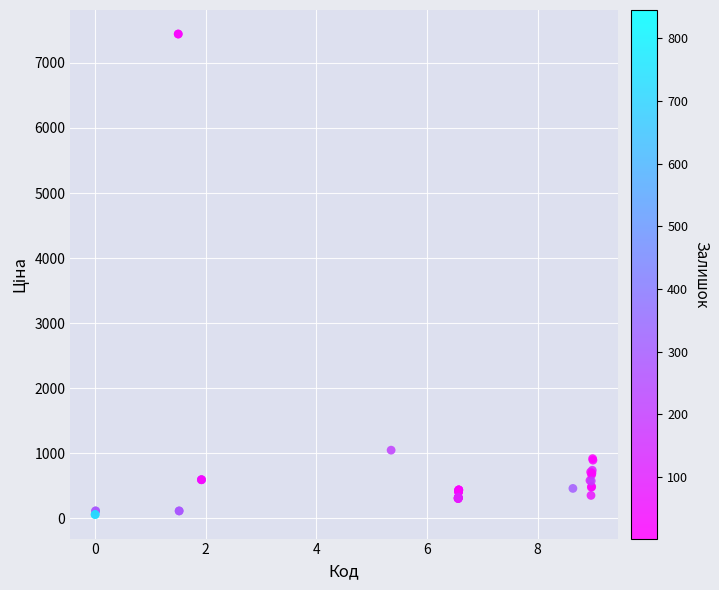

What Y value in the scatter plot is closest to 3750?

1046.0